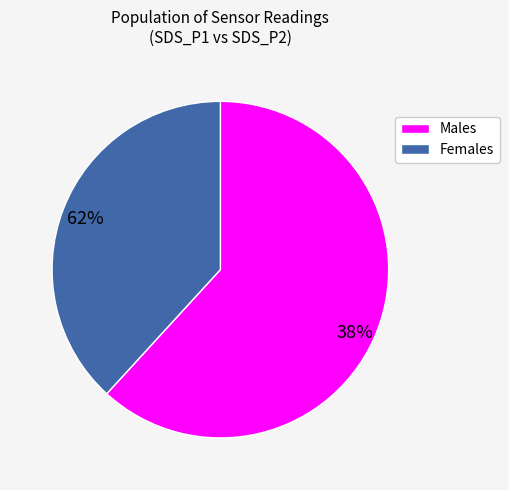

Does any single category account for the majority?

Yes